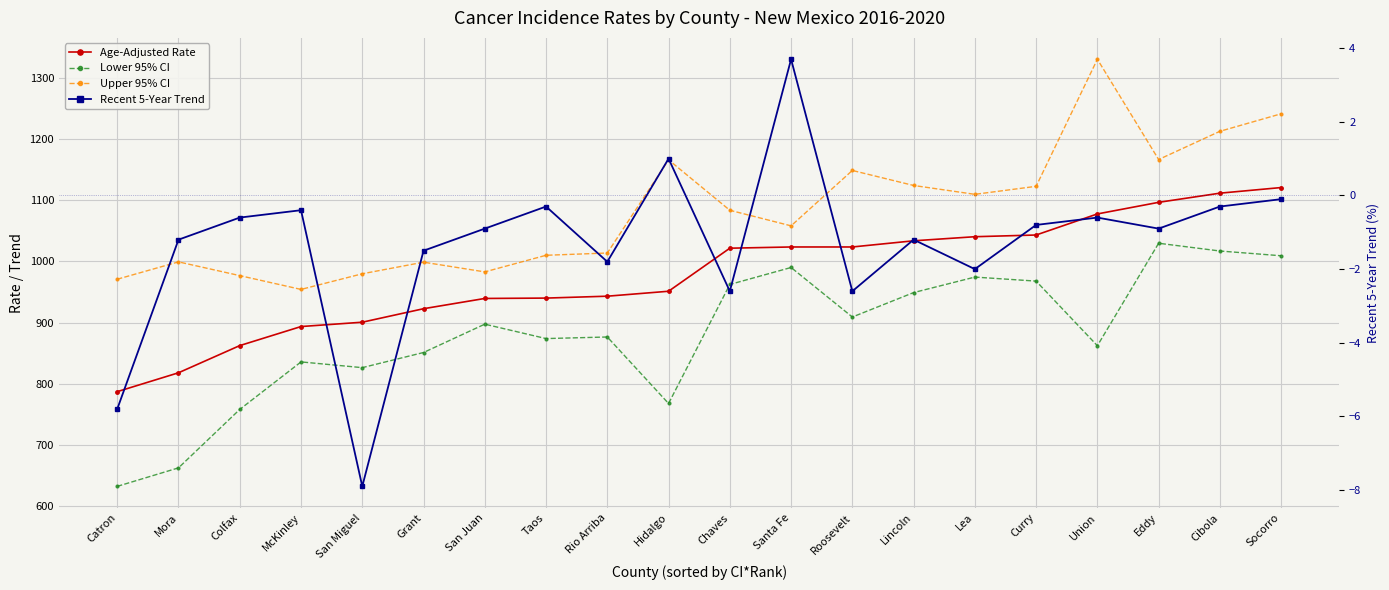

What value does the Recent 5-Year Trend series have at Roosevelt?

-2.6